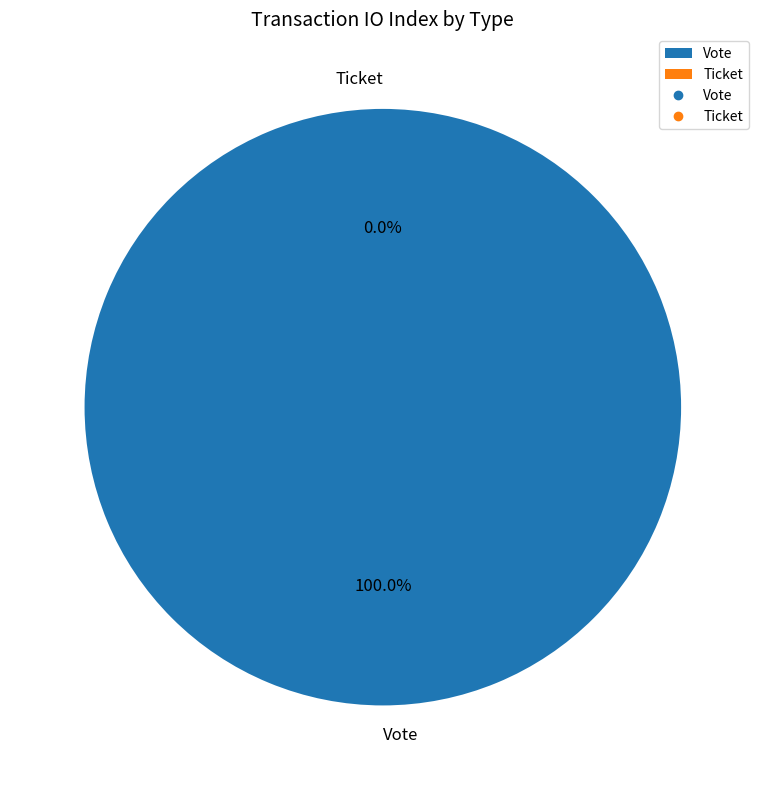

The Vote slice represents 99% of the pie. True or false?

False